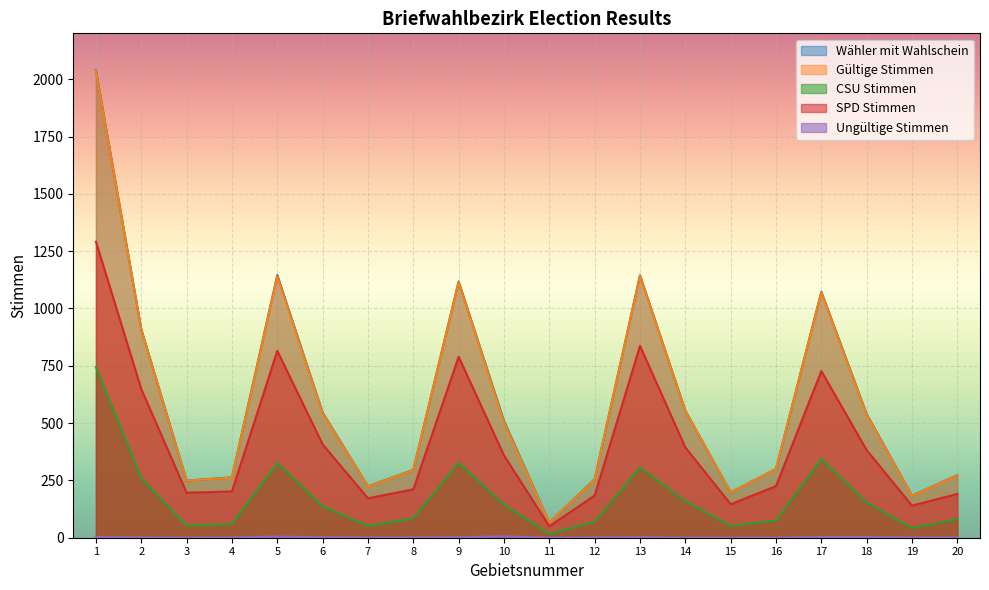

True or false: Ungültige Stimmen has a value of 4 at 15.

False